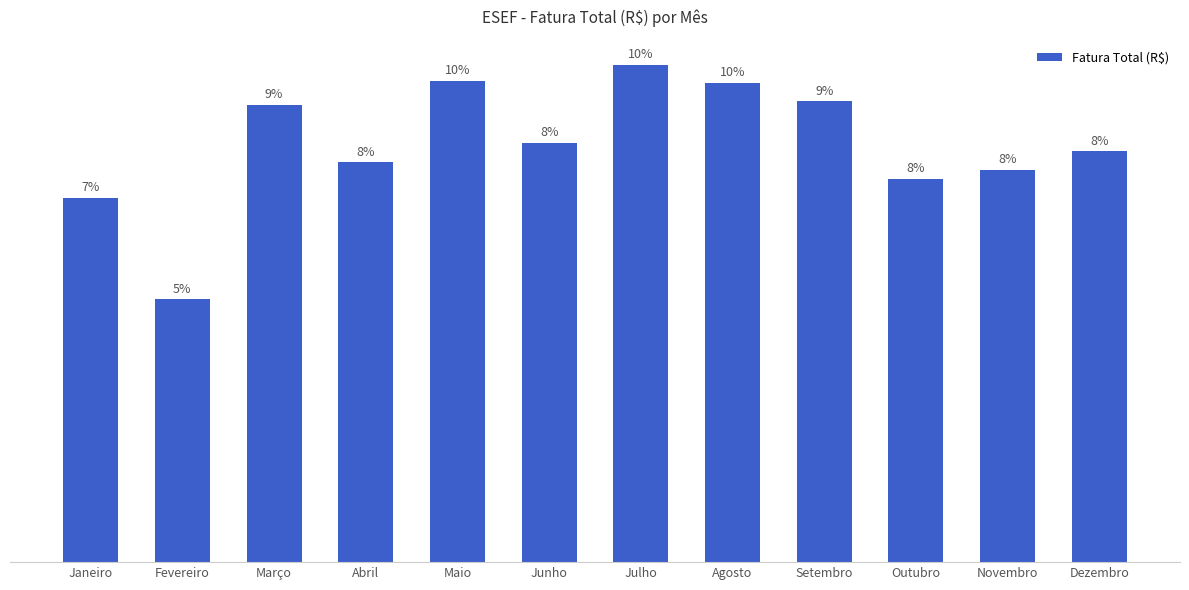

Are the bars horizontal?

No